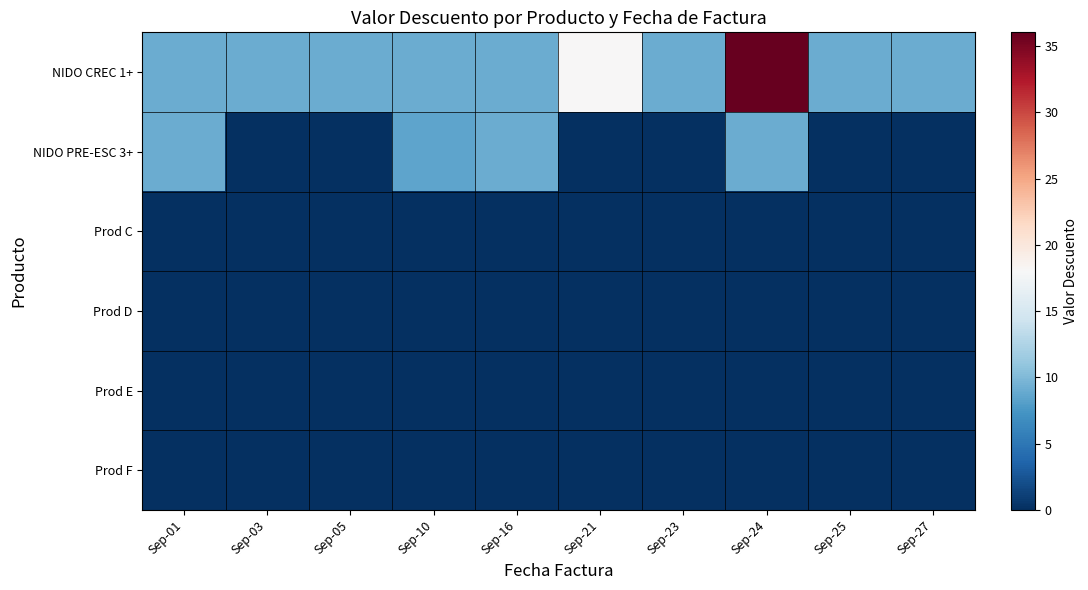

How many categories are shown in the chart?

10